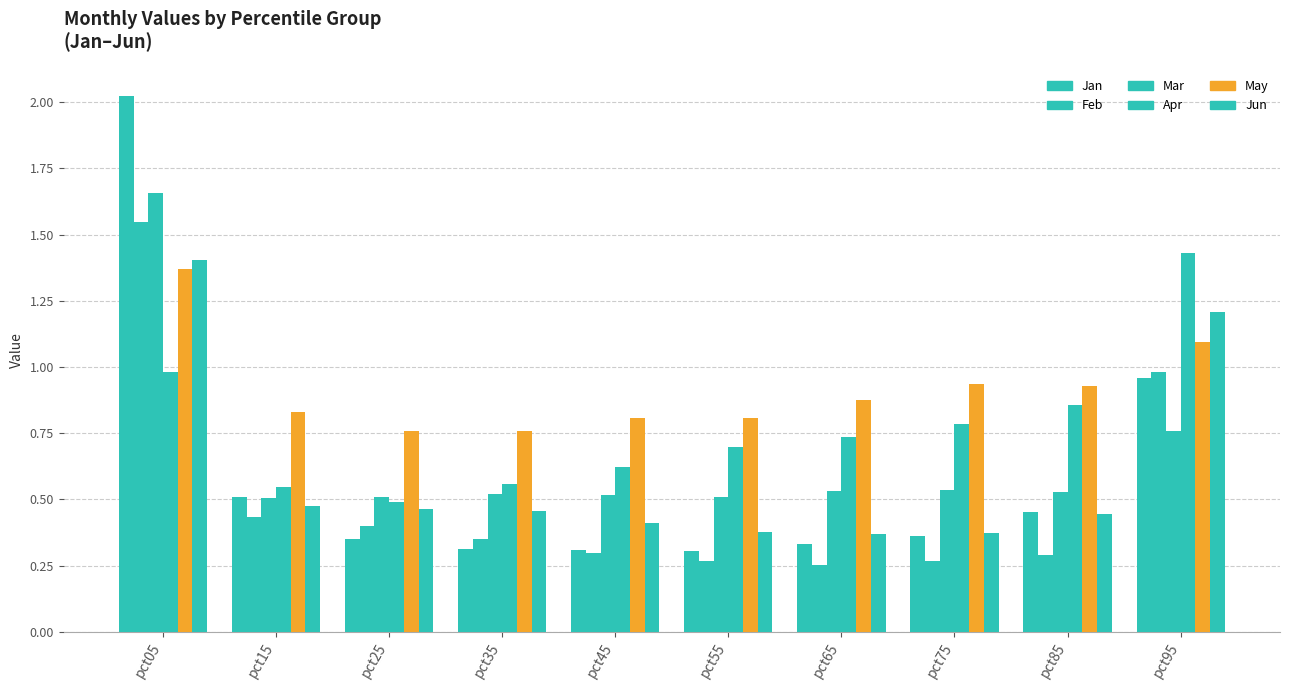

What is the greatest value displayed?

2.0